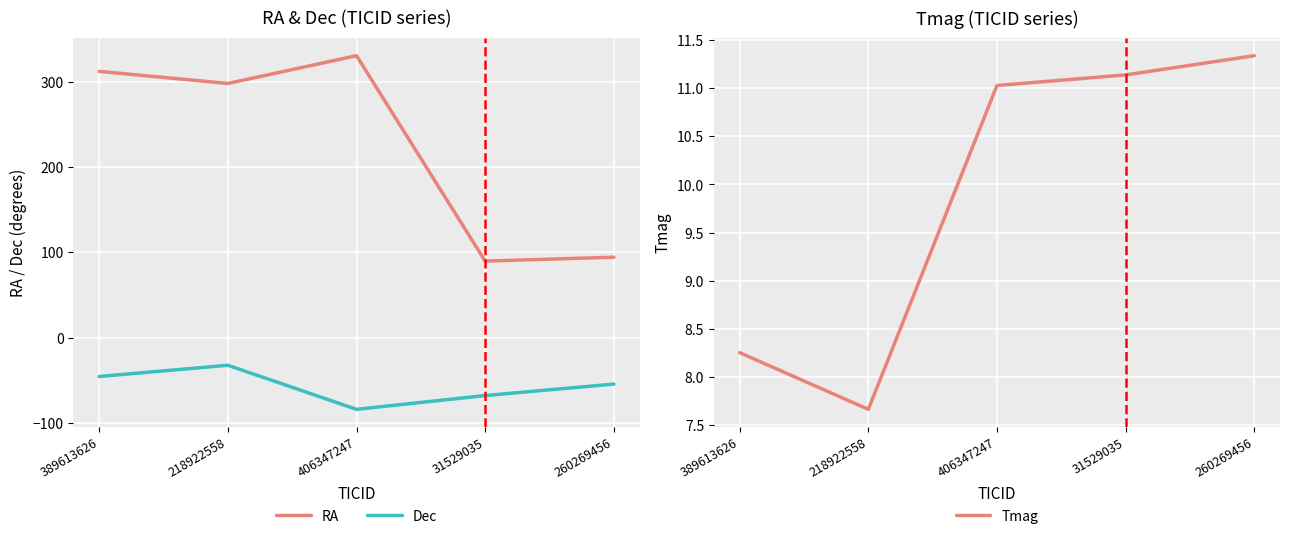

Where does the Tmag series first go above 11?

406347247